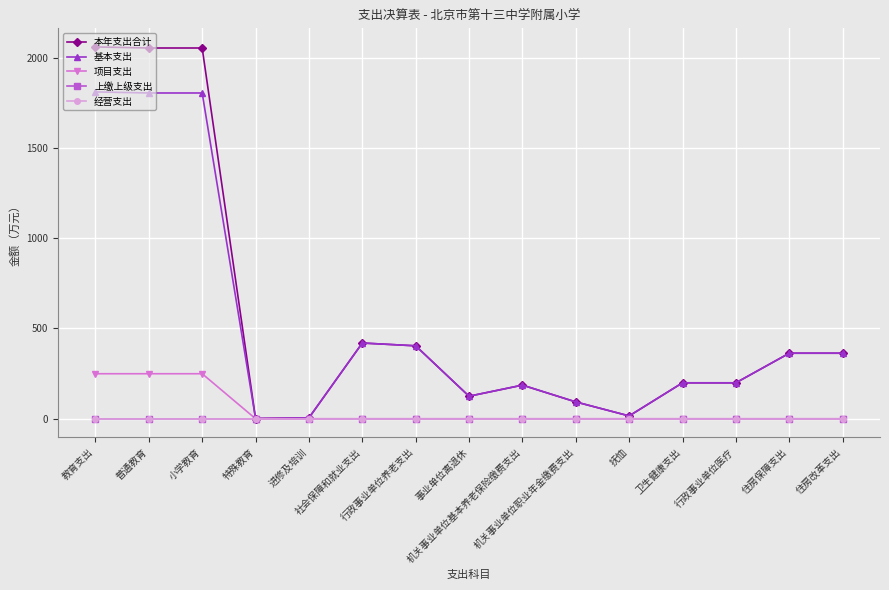

The 项目支出 series shows -107.0 at 机关事业单位基本养老保险缴费支出. True or false?

False